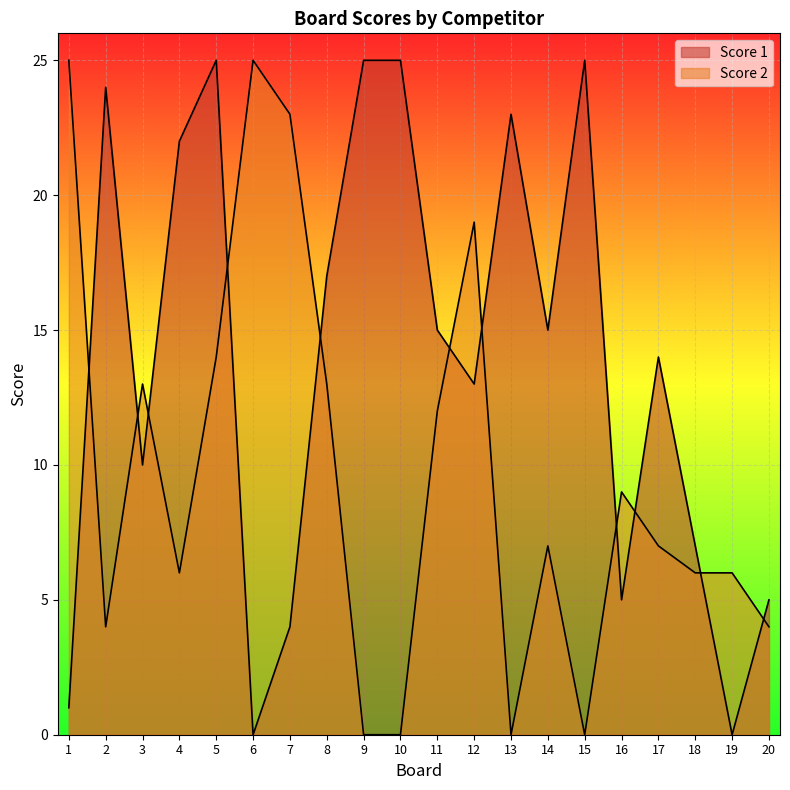

What is the sum of the Score 1 values at 2 and 1?

25